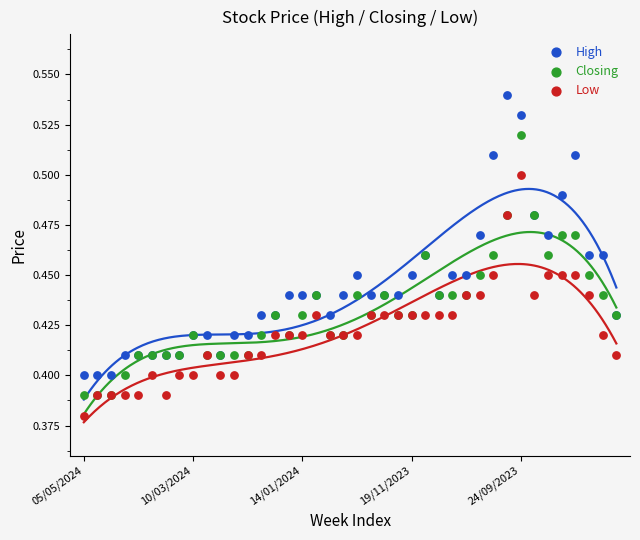

What are all the series names shown in the legend?

High, Closing, Low